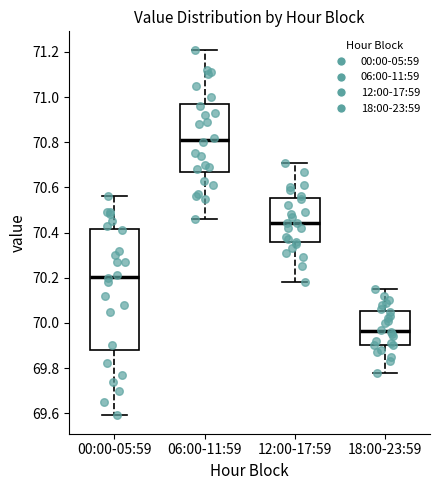

Reading left to right, transcribe this box plot: for each box, give where its median line is, the range the box spans, and where its two whiskers end, as read against the y-axis. The values are not printed on the chart, so give them approximately, as read against the axis.

00:00-05:59: median 70.20, box 69.88 to 70.42, whiskers 69.60 to 70.56
06:00-11:59: median 70.82, box 70.66 to 70.98, whiskers 70.46 to 71.22
12:00-17:59: median 70.44, box 70.36 to 70.56, whiskers 70.18 to 70.72
18:00-23:59: median 69.96, box 69.90 to 70.06, whiskers 69.78 to 70.16